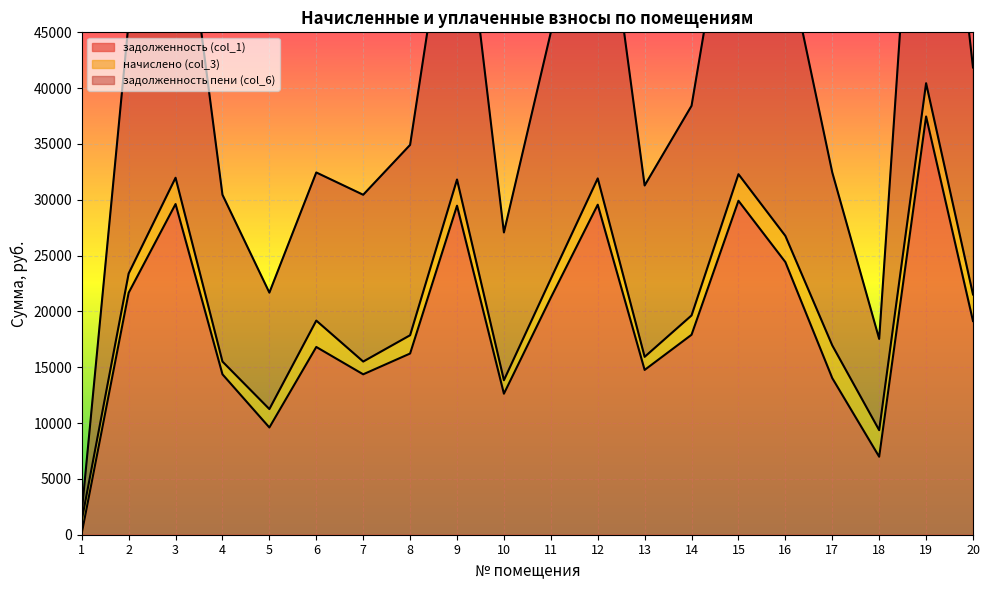

Which category has the lowest value in the задолженность (col_1) series?

1